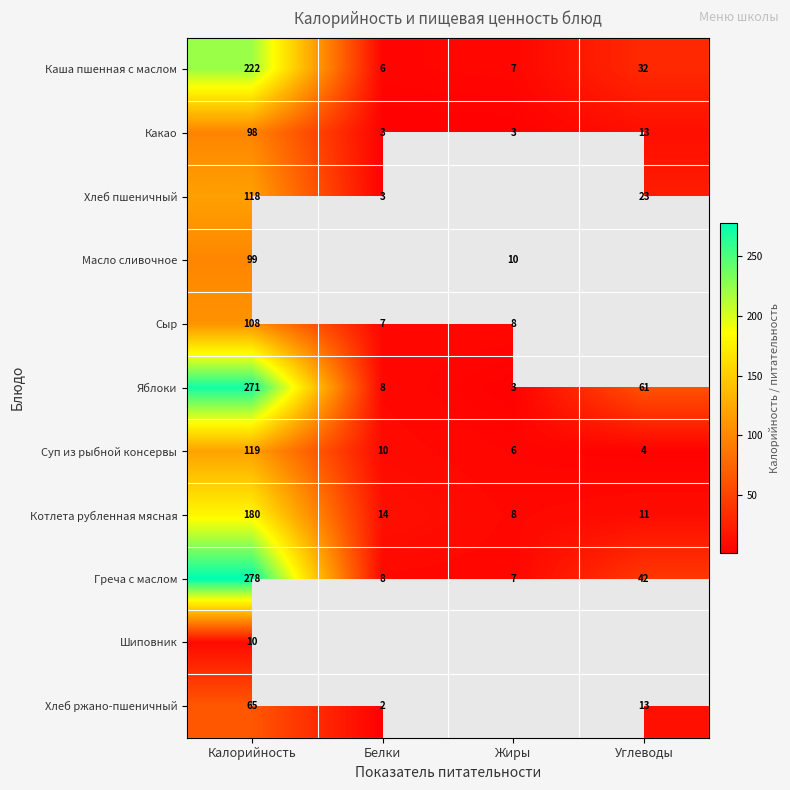

What is the sum of the Яблоки values at Углеводы and Калорийность?

332